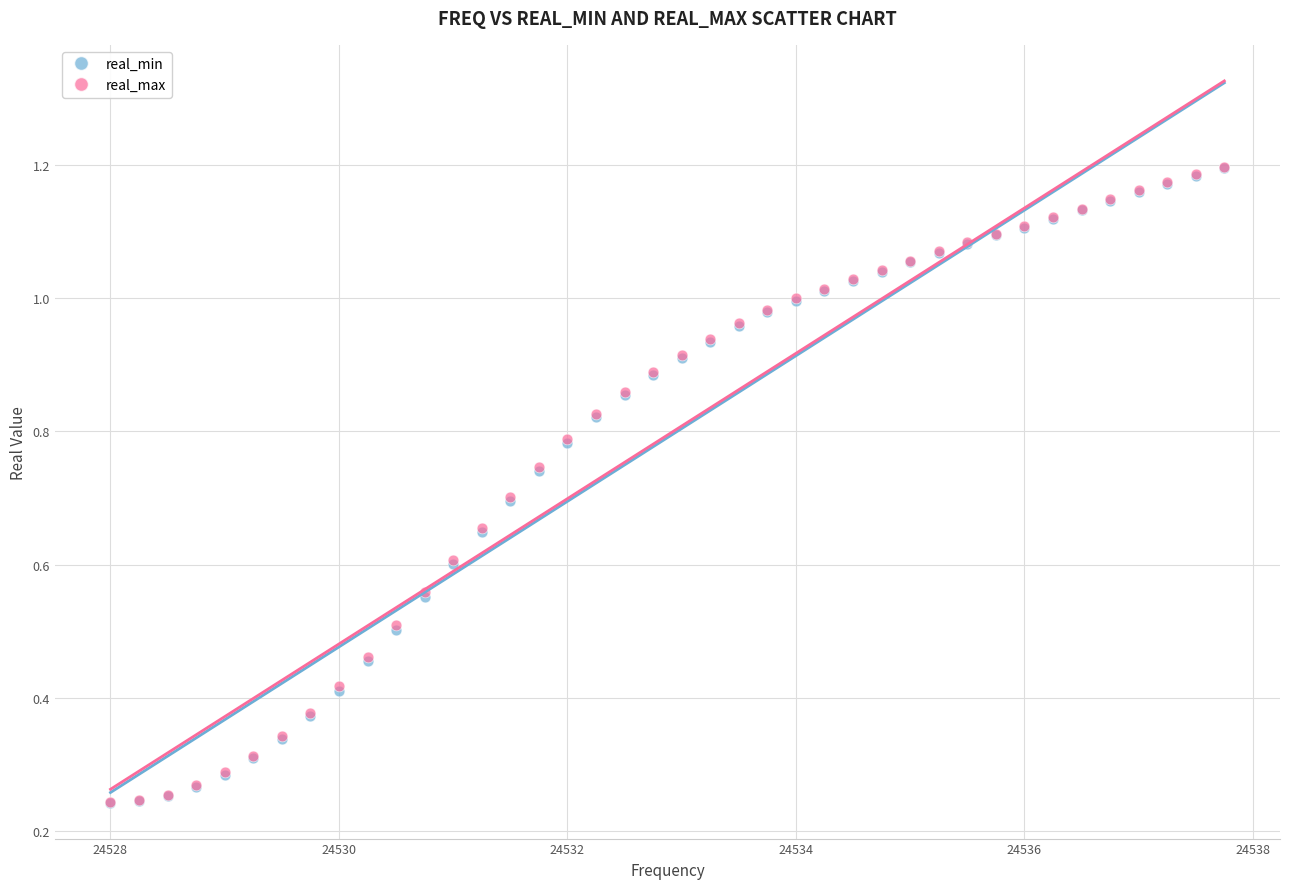

Which series has the largest Y range (max minus min)?

real_max